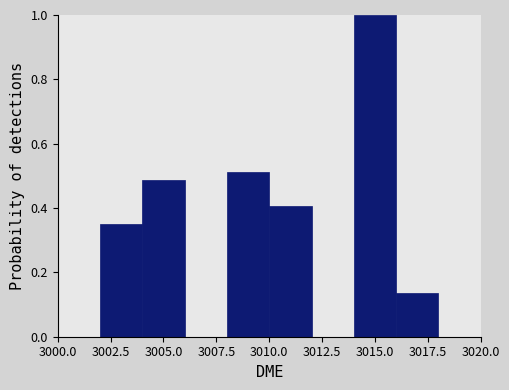

Reading left to right, transcribe this chart: for each bar, give the range it covers on the x-axis and its height. The values are not printed on the chart, so give them approximately, as read against the axis.

3002 to 3004: 0.36
3004 to 3006: 0.48
3006 to 3008: 0
3008 to 3010: 0.52
3010 to 3012: 0.40
3012 to 3014: 0
3014 to 3016: 1.00
3016 to 3018: 0.14